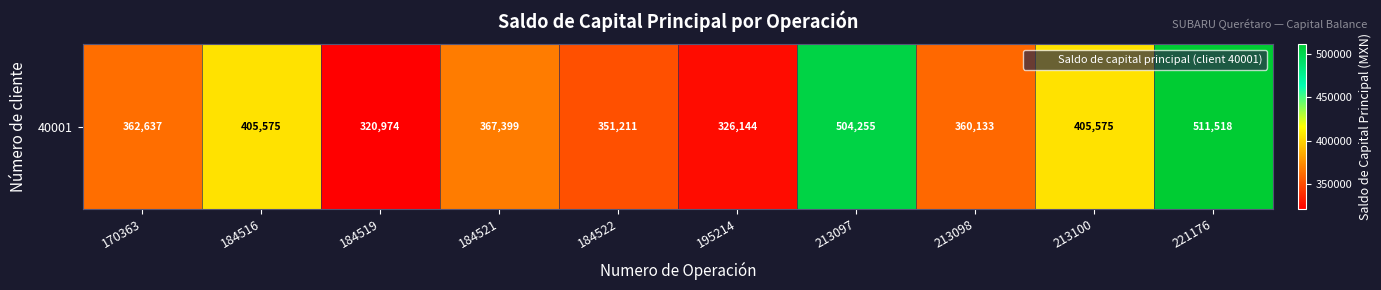

How many data points are less than 367398?

5